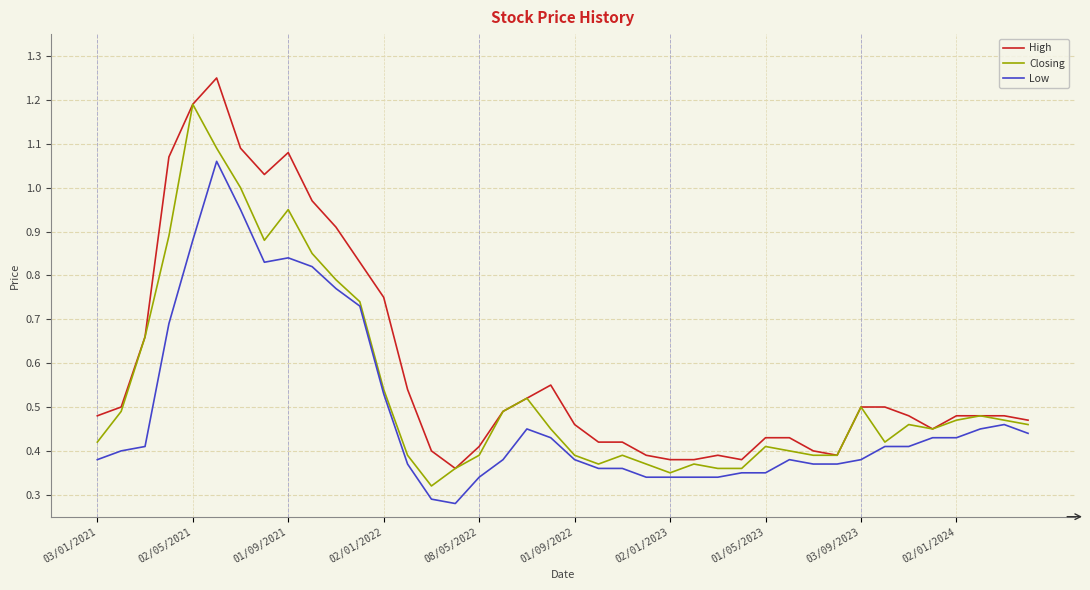

Which series has the largest total across all categories?

High